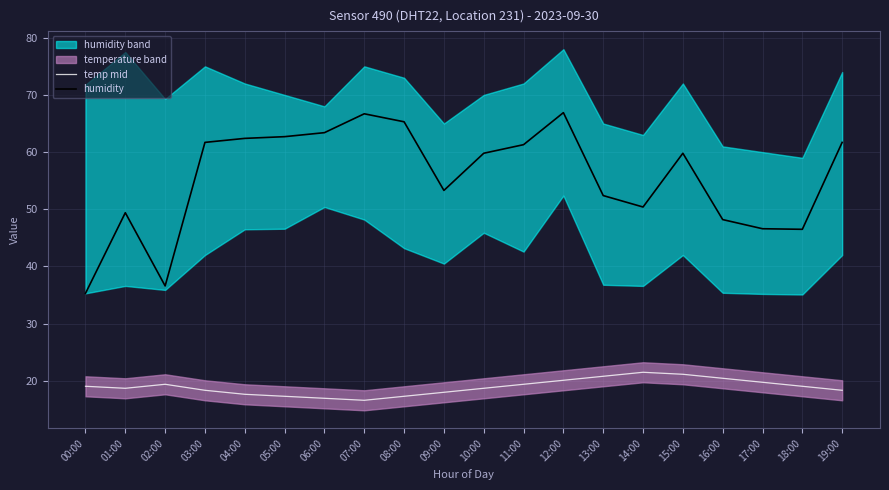

Is it true that humidity equals 61.3 at 11:00?

True